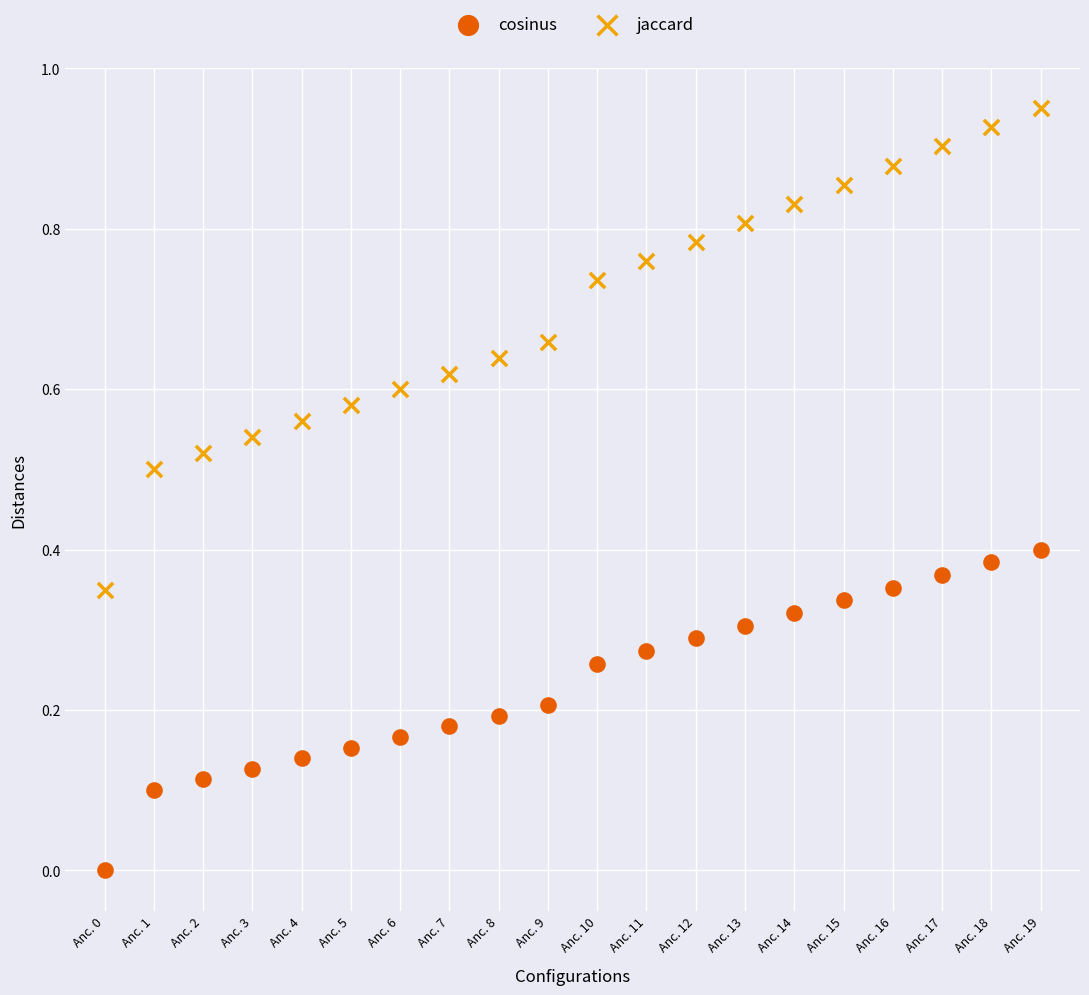

Which series has the largest Y range (max minus min)?

jaccard